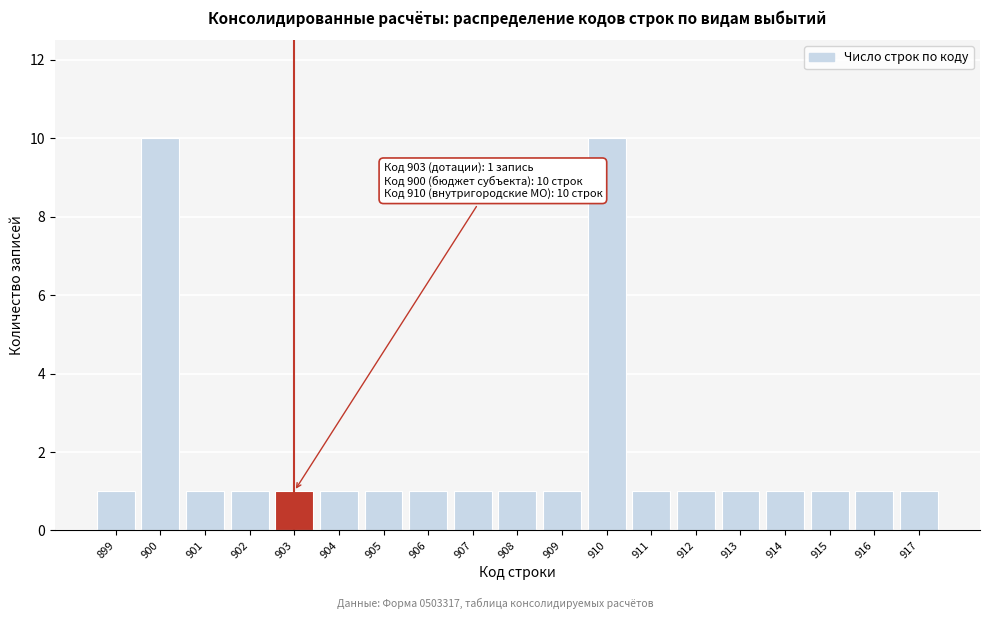

Reading left to right, list all the values displayed in this chart.

1	10	1	1	1	1	1	1	1	1	1	10	1	1	1	1	1	1	1